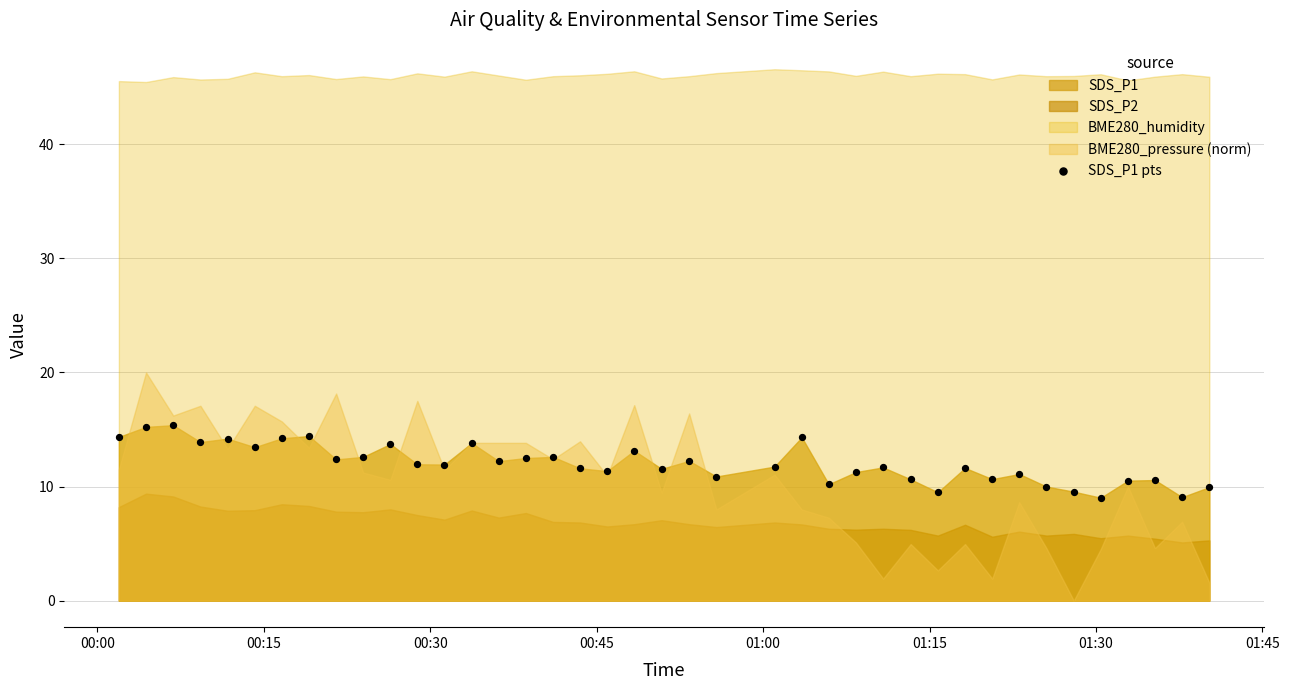

What is the range of Y values (max minus min)?

6.4